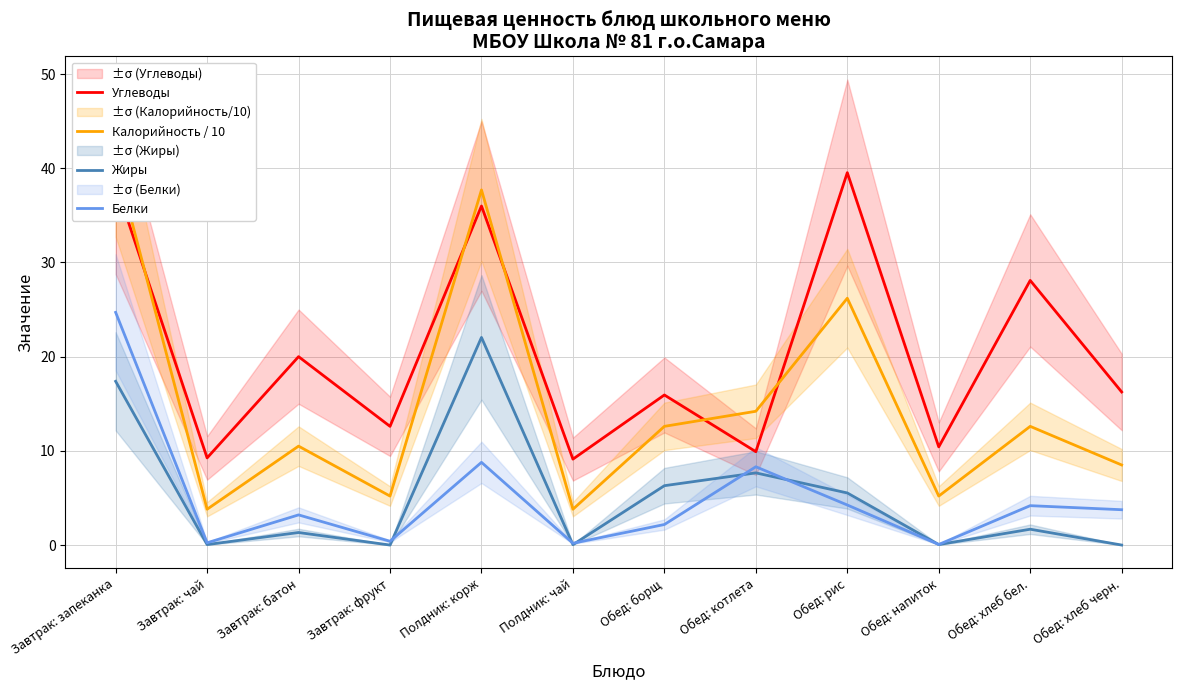

Where do Калорийность / 10 and Углеводы first cross each other?

Завтрак: запеканка and Завтрак: чай